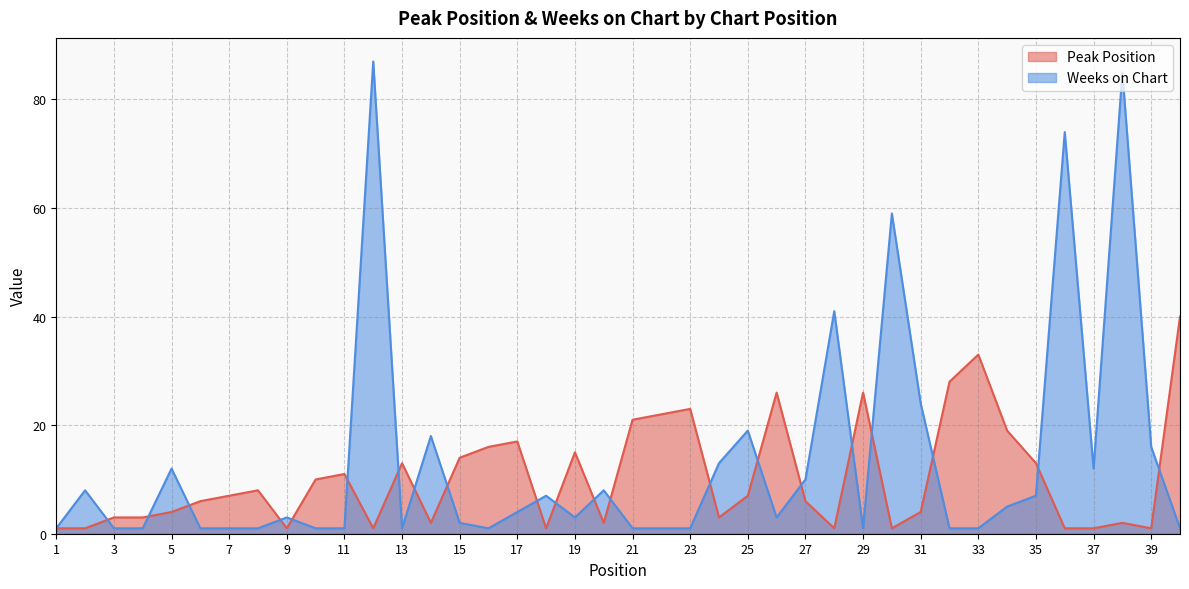

The Weeks on Chart series shows 0 at 29. True or false?

False